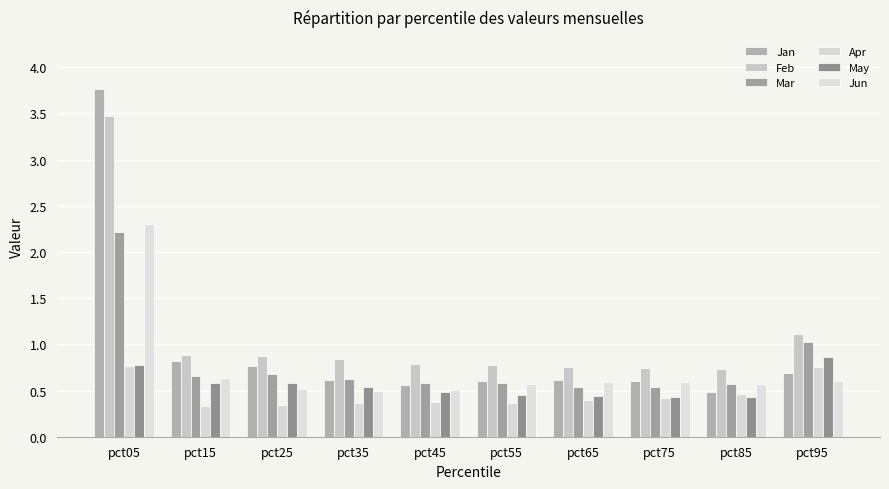

Does the chart contain stacked bars?

No